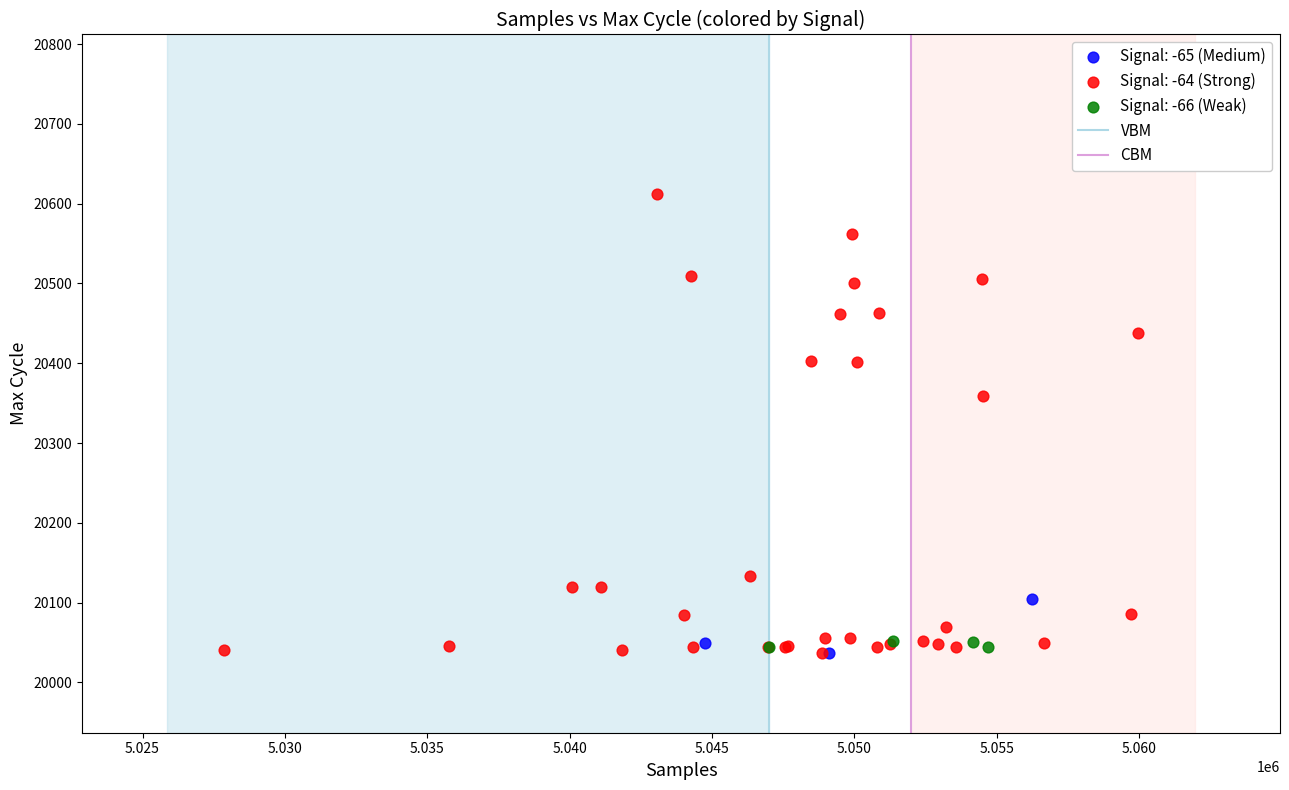

Which series has the widest spread of Y values?

Signal: -64 (Strong)